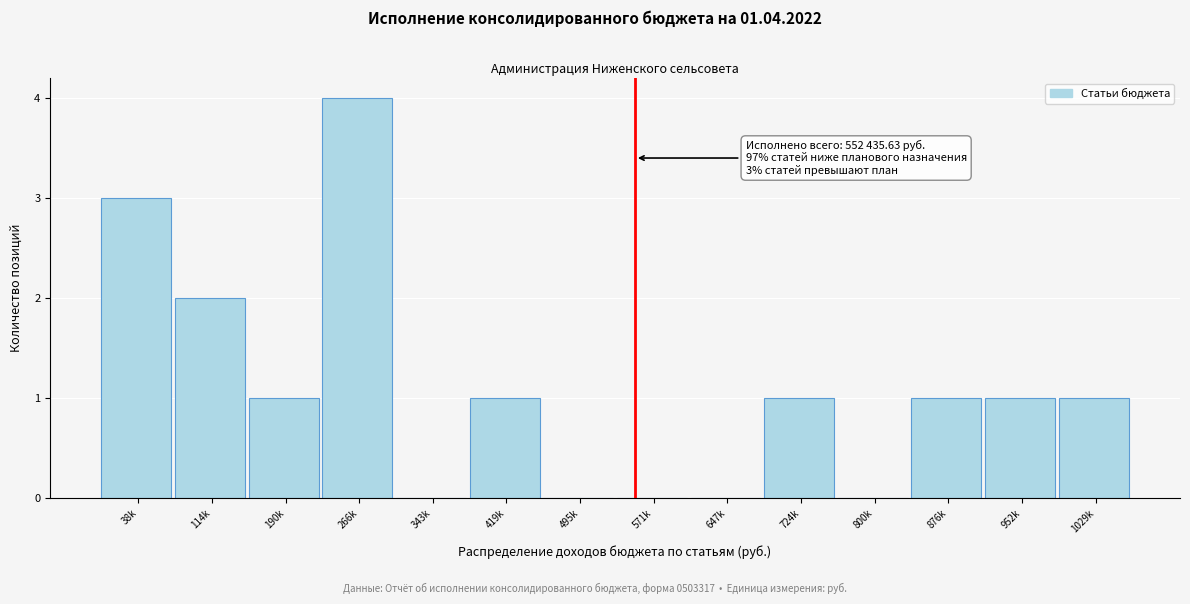

Reading left to right, list all the values displayed in this chart.

38k=3	114k=2	190k=1	266k=4	343k=0	419k=1	495k=0	571k=0	647k=0	724k=1	800k=0	876k=1	952k=1	1029k=1